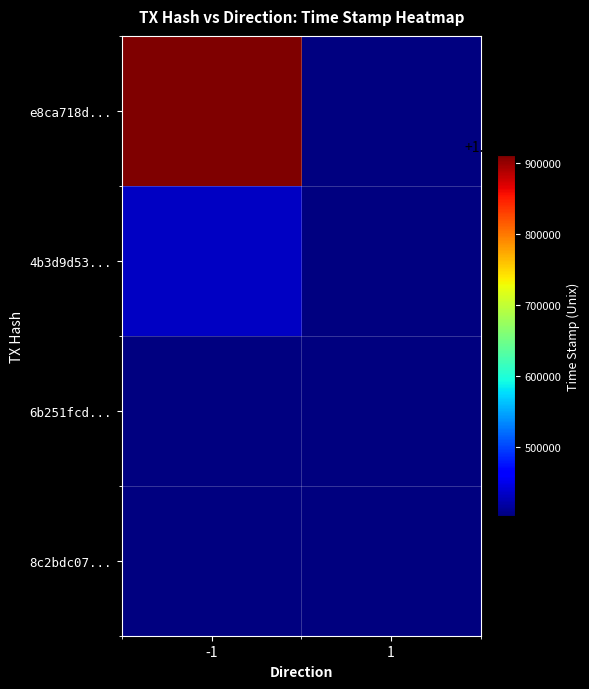

Is the value of 8c2bdc07... at -1 greater than the value of 4b3d9d53... at 1?

No